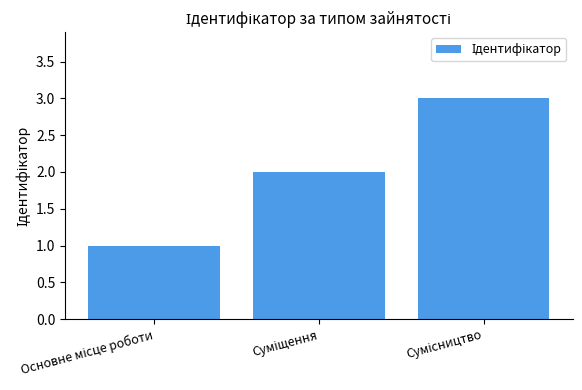

What is the maximum value shown in the chart?

3